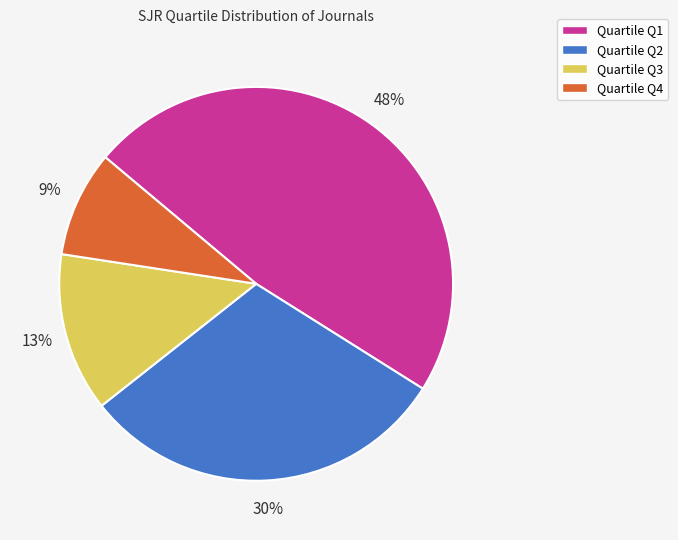

Count the number of slices in the pie.

4